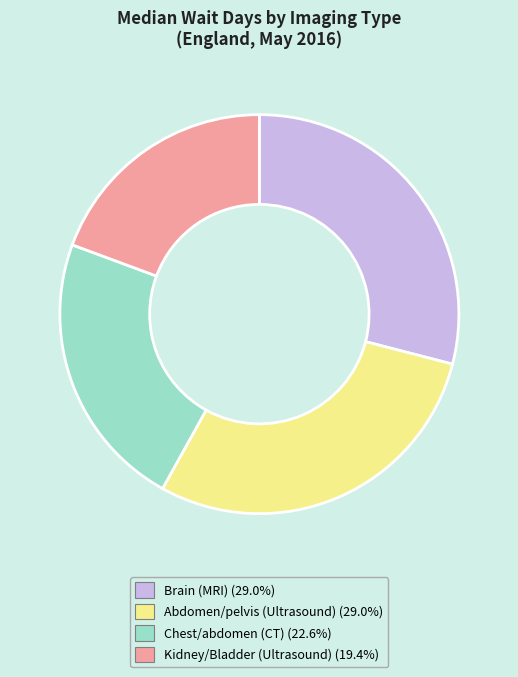

Is there any slice that represents more than half of the pie?

No